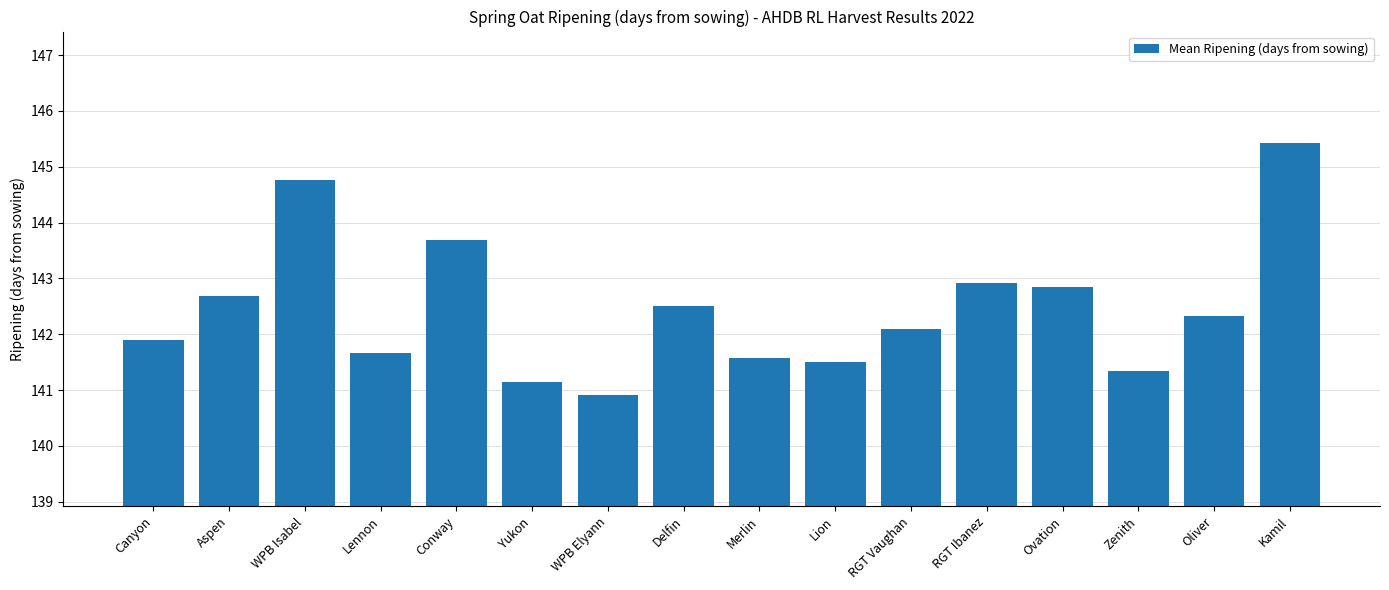

What is the label of the 6th bar from the left?

Yukon